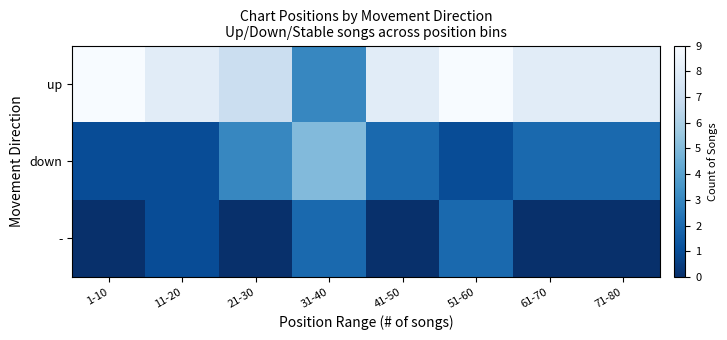

Count the number of categories in the chart.

8